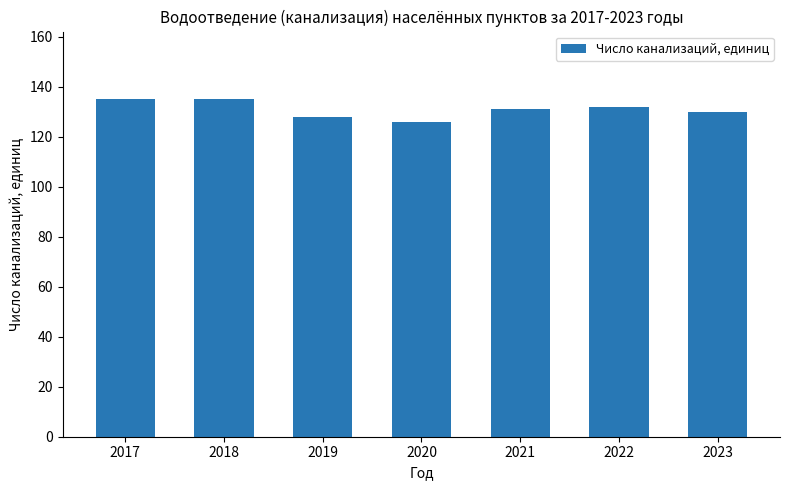

What is the difference between the second highest and minimum values?

9